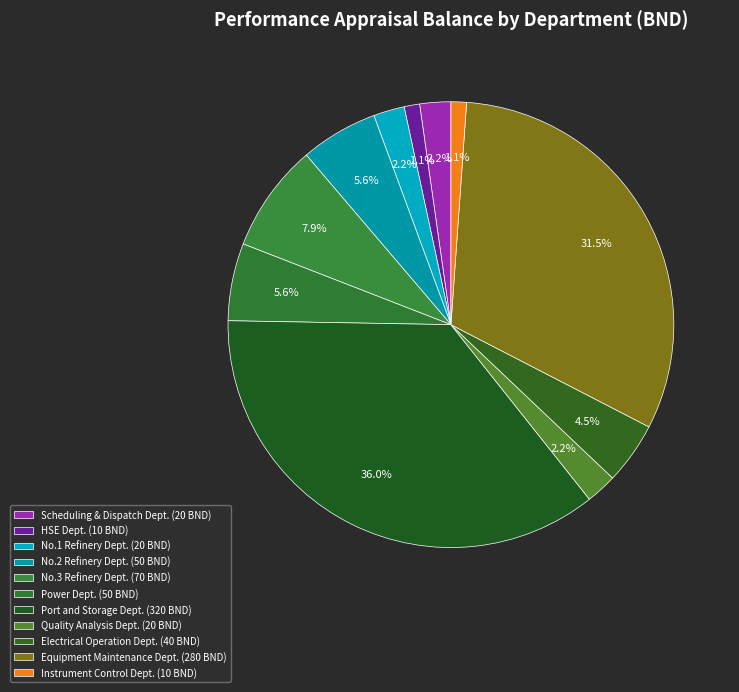

Which category has the biggest portion of the pie?

Port and Storage Dept.